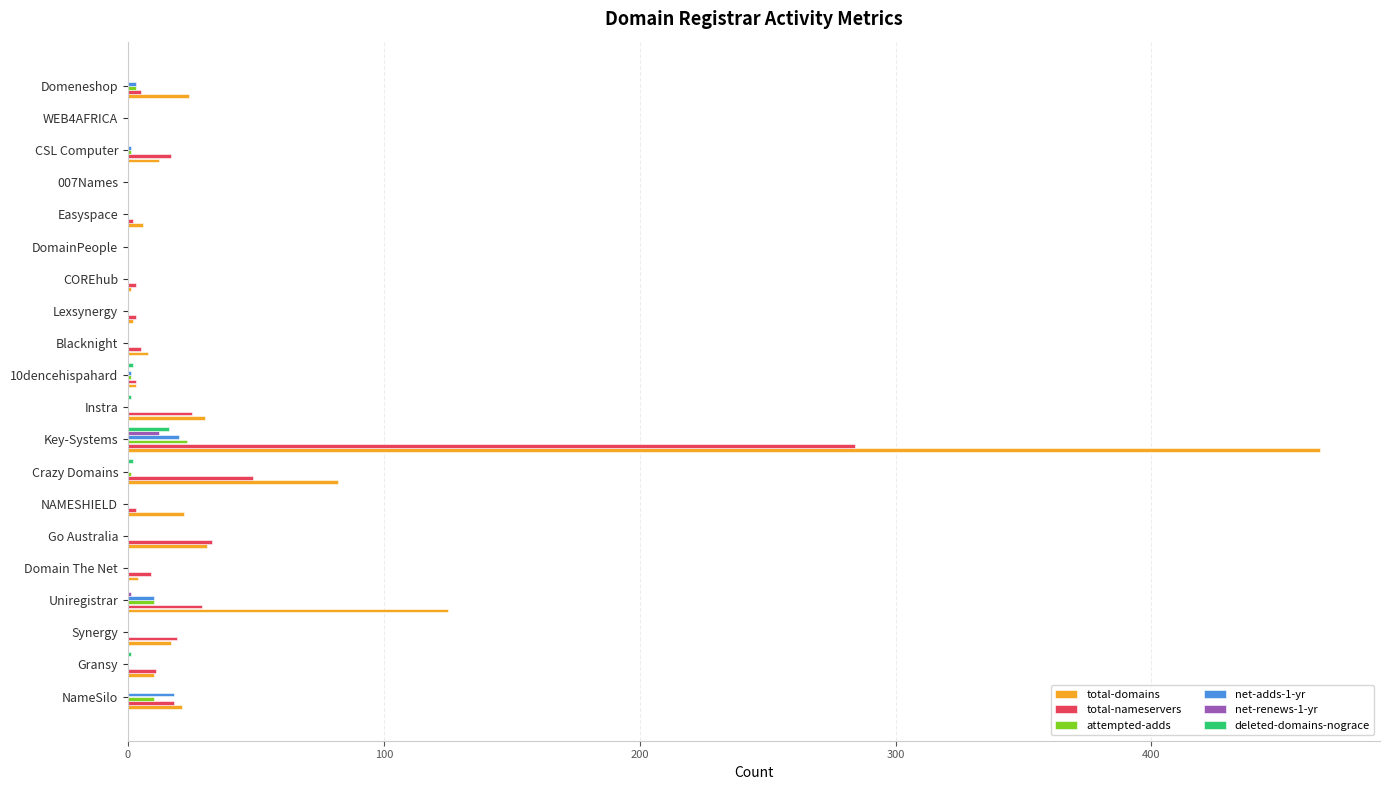

What is the sum of all attempted-adds values?

49